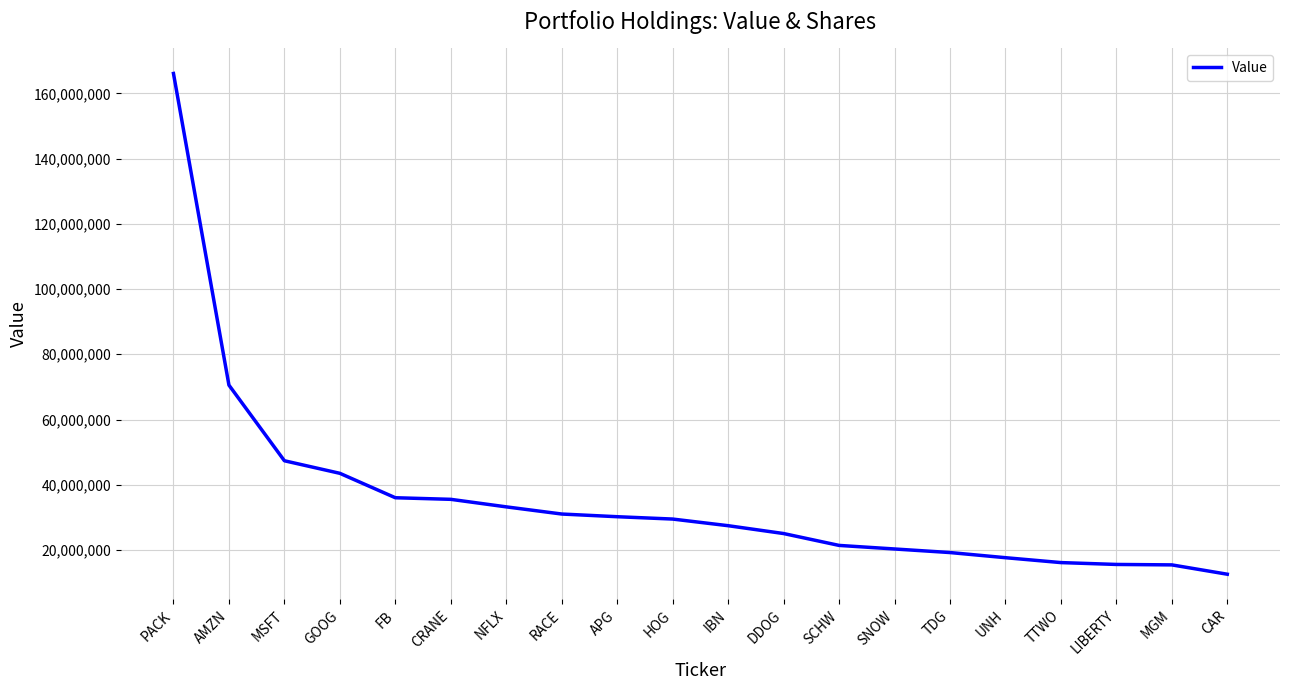

Which label corresponds to the largest value in the chart?

PACK